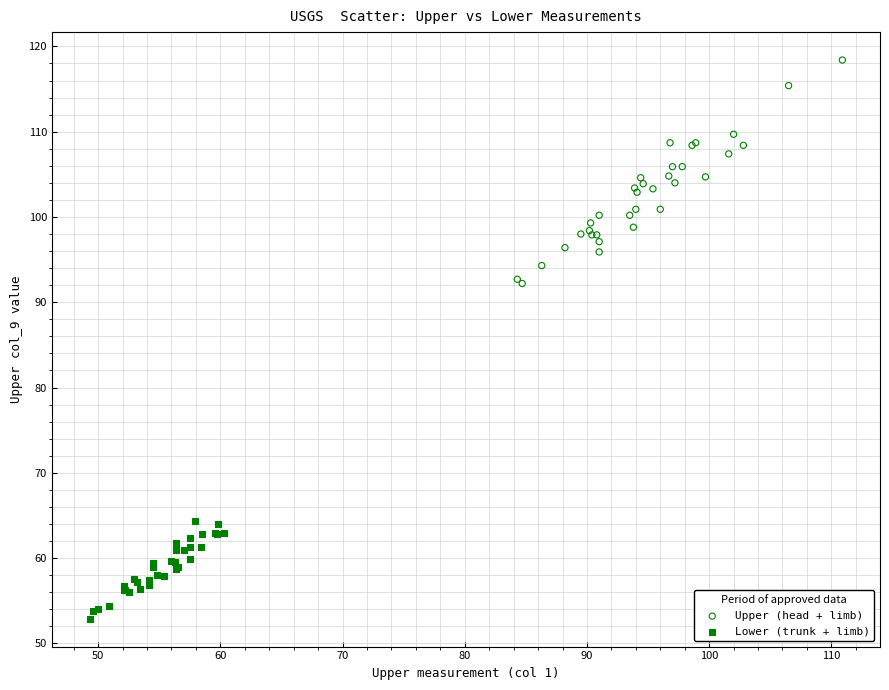

Which series reaches the minimum Y coordinate?

Lower (trunk + limb)